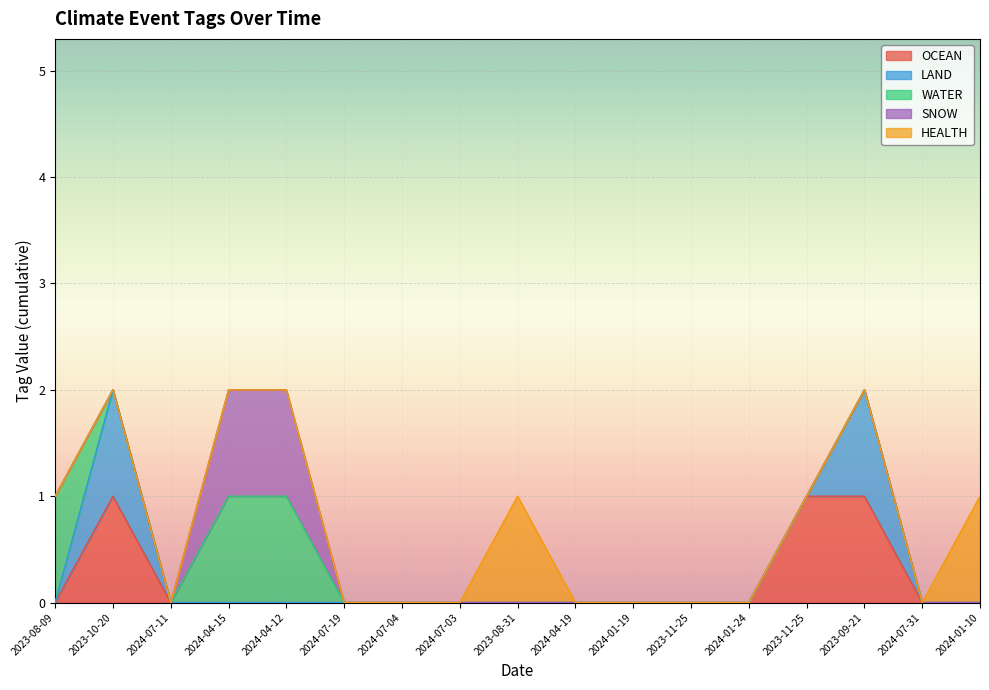

Does the chart display data point markers on the line(s)?

No